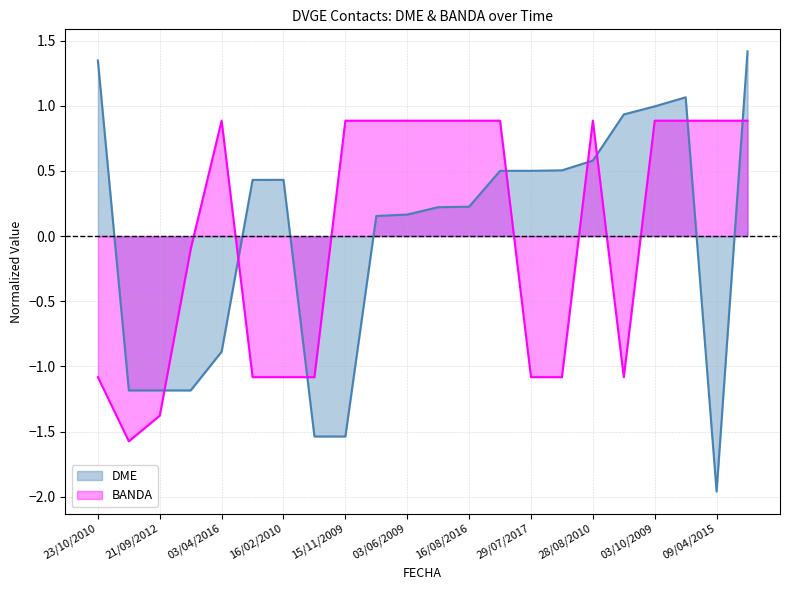

Is the value of BANDA at 09/04/2011 greater than the value of DME at 03/06/2009?

No